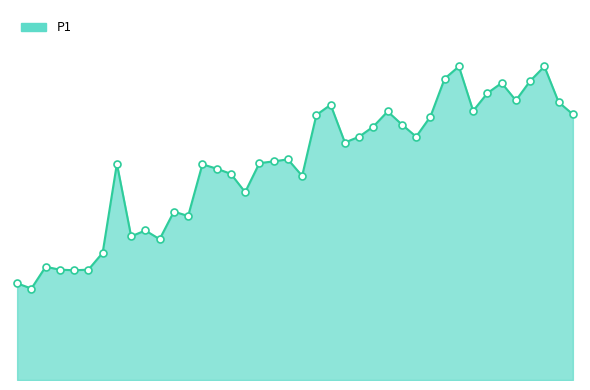

Does the chart have visible grid lines?

No